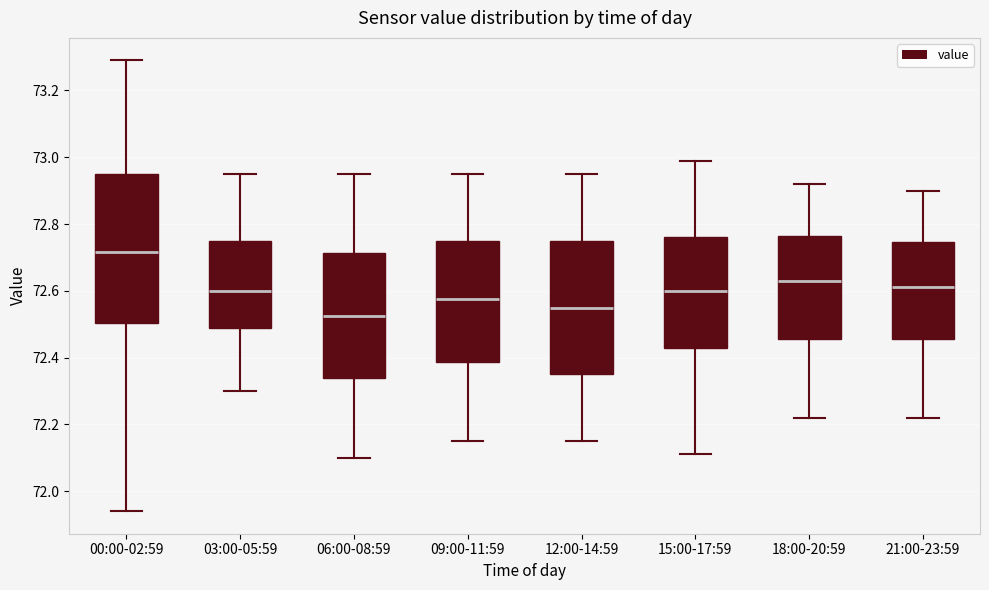

Reading left to right, transcribe this box plot: for each box, give where its median line is, the range the box spans, and where its two whiskers end, as read against the y-axis. The values are not printed on the chart, so give them approximately, as read against the axis.

00:00-02:59: median 72.72, box 72.50 to 72.96, whiskers 71.94 to 73.30
03:00-05:59: median 72.60, box 72.48 to 72.76, whiskers 72.30 to 72.96
06:00-08:59: median 72.52, box 72.34 to 72.72, whiskers 72.10 to 72.96
09:00-11:59: median 72.58, box 72.38 to 72.76, whiskers 72.16 to 72.96
12:00-14:59: median 72.56, box 72.36 to 72.76, whiskers 72.16 to 72.96
15:00-17:59: median 72.60, box 72.44 to 72.76, whiskers 72.12 to 73.00
18:00-20:59: median 72.64, box 72.46 to 72.76, whiskers 72.22 to 72.92
21:00-23:59: median 72.62, box 72.46 to 72.74, whiskers 72.22 to 72.90